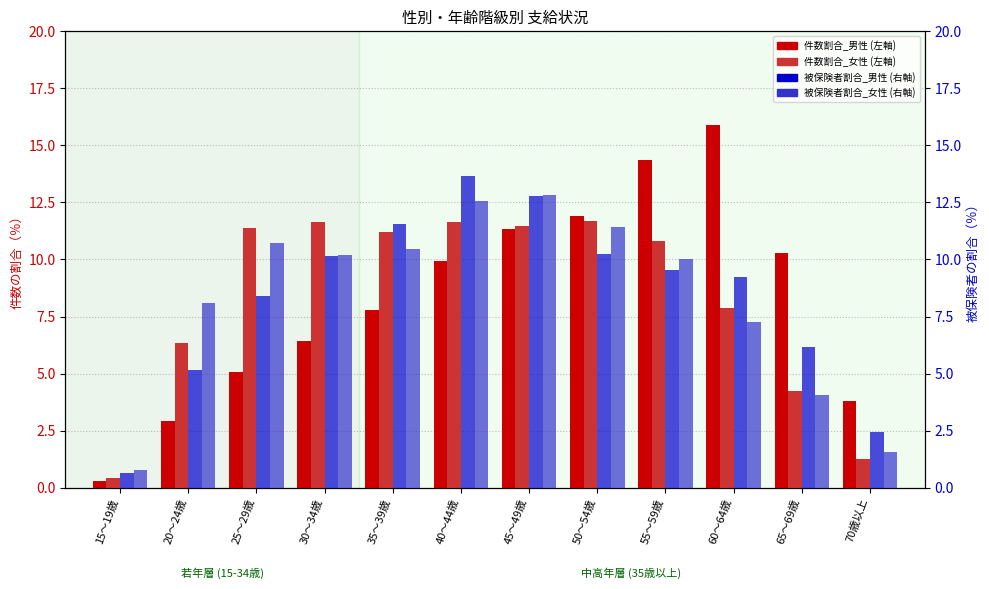

What position from the left is 45～49歳?

7